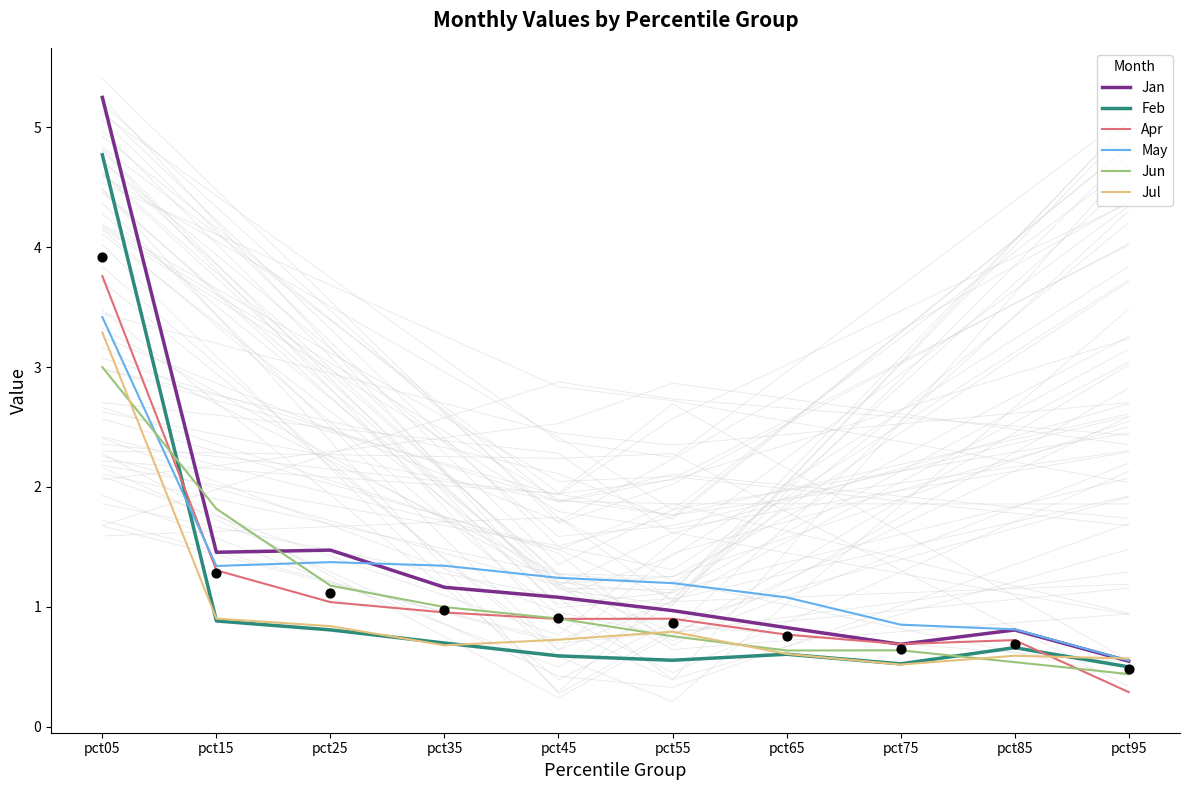

Is the value of Jan at pct15 greater than the value of Feb at pct55?

Yes